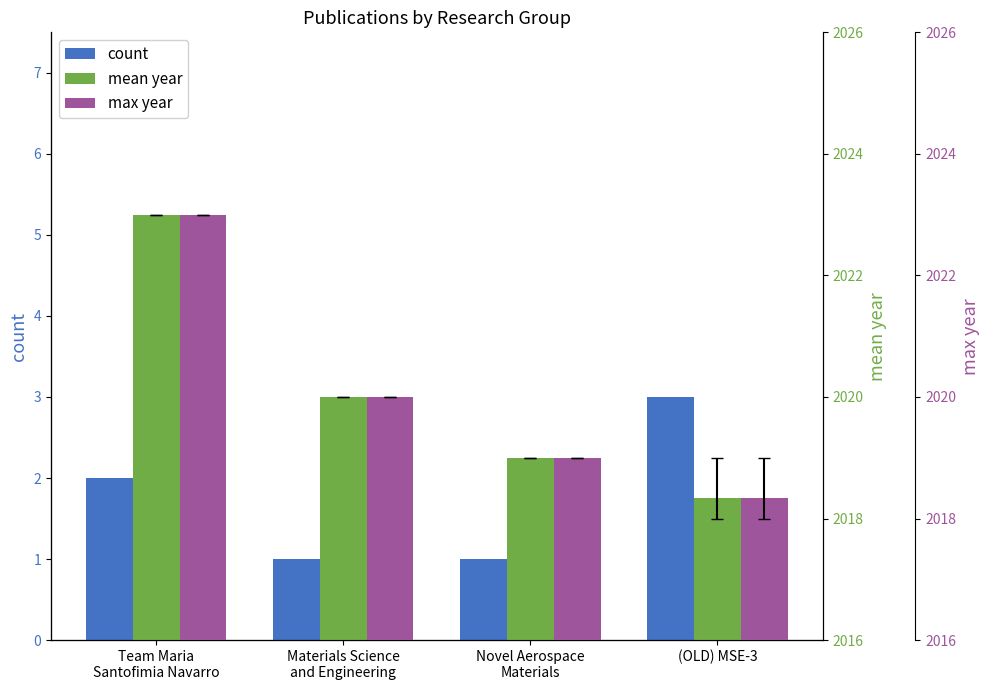

What is the difference between the maximum and minimum values in the mean year series?

4.7